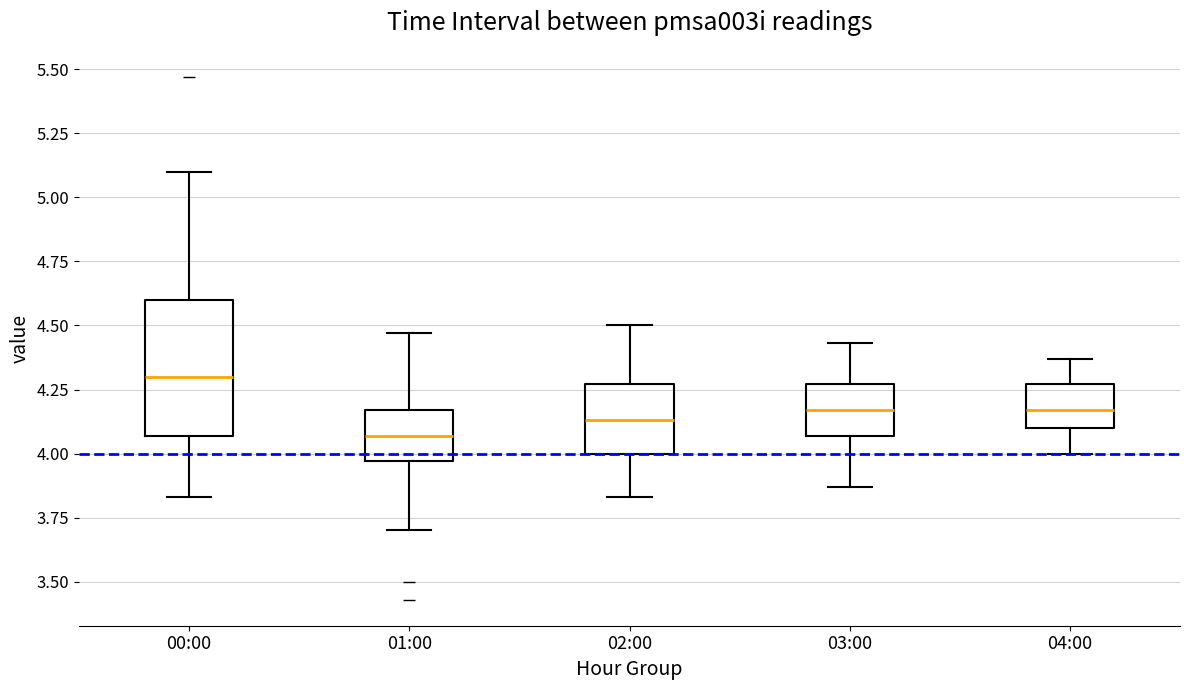

Reading left to right, transcribe this box plot: for each box, give where its median line is, the range the box spans, and where its two whiskers end, as read against the y-axis. The values are not printed on the chart, so give them approximately, as read against the axis.

00:00: median 4.30, box 4.05 to 4.60, whiskers 3.85 to 5.10
01:00: median 4.05, box 3.95 to 4.15, whiskers 3.70 to 4.45
02:00: median 4.15, box 4.00 to 4.25, whiskers 3.85 to 4.50
03:00: median 4.15, box 4.05 to 4.25, whiskers 3.85 to 4.45
04:00: median 4.15, box 4.10 to 4.25, whiskers 4.00 to 4.35